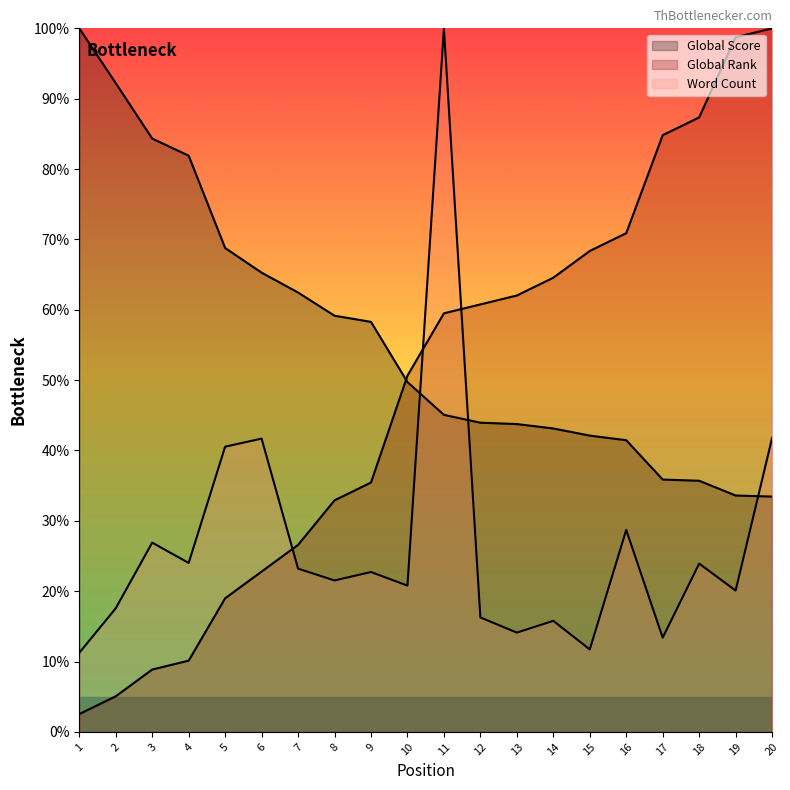

Is it true that Global Rank equals 10.4 at 5?

False